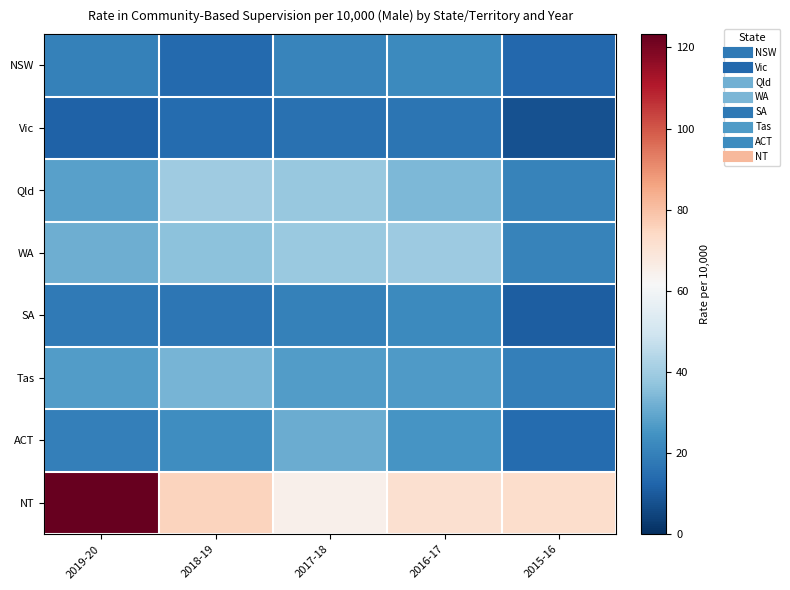

Which category has the lowest value across all series?

2015-16